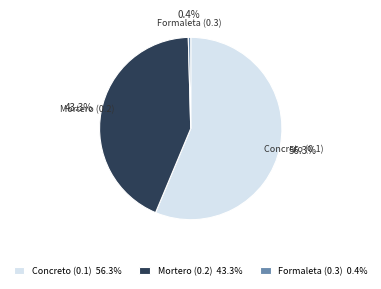

How many segments does this pie chart have?

3